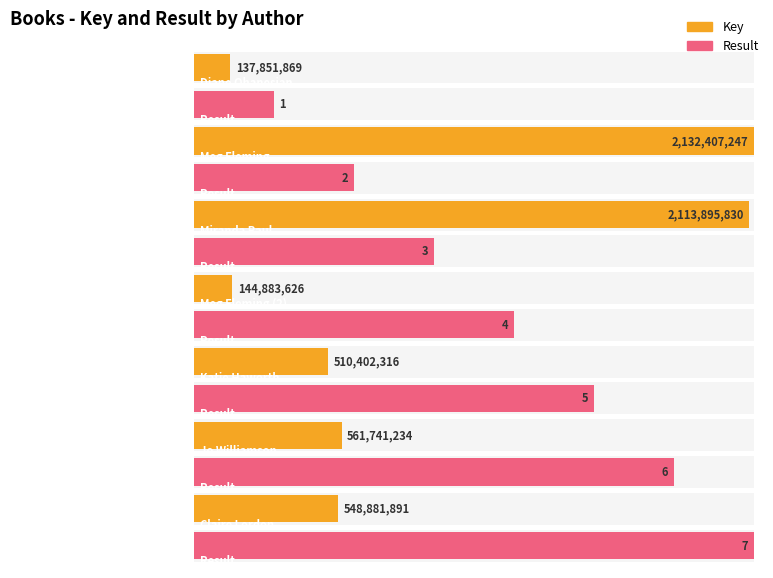

The Key series shows 898565337 at Katie Haworth. True or false?

False